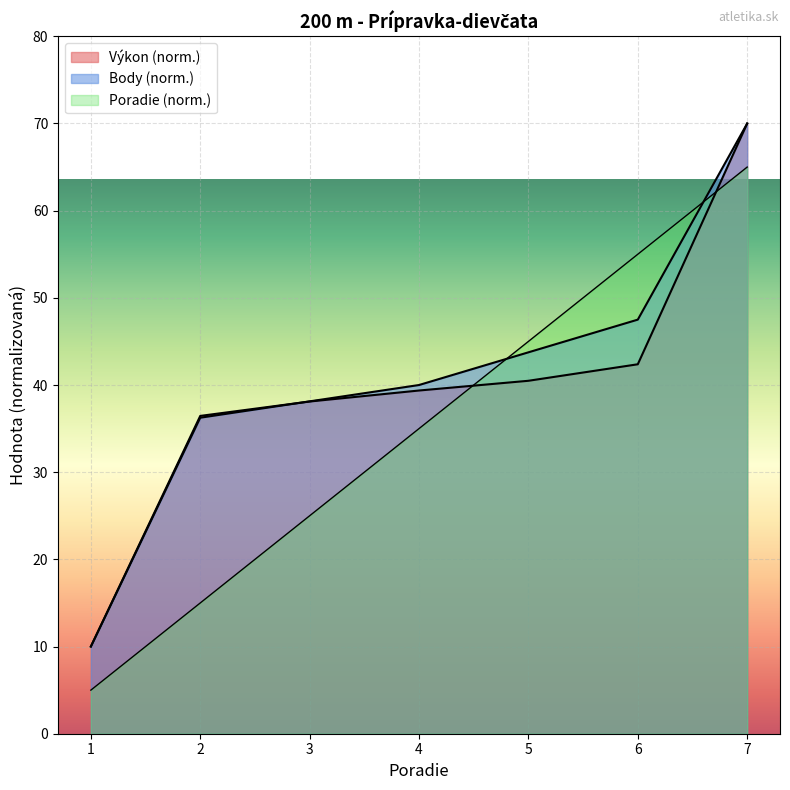

Which series has the largest range (max minus min)?

Poradie